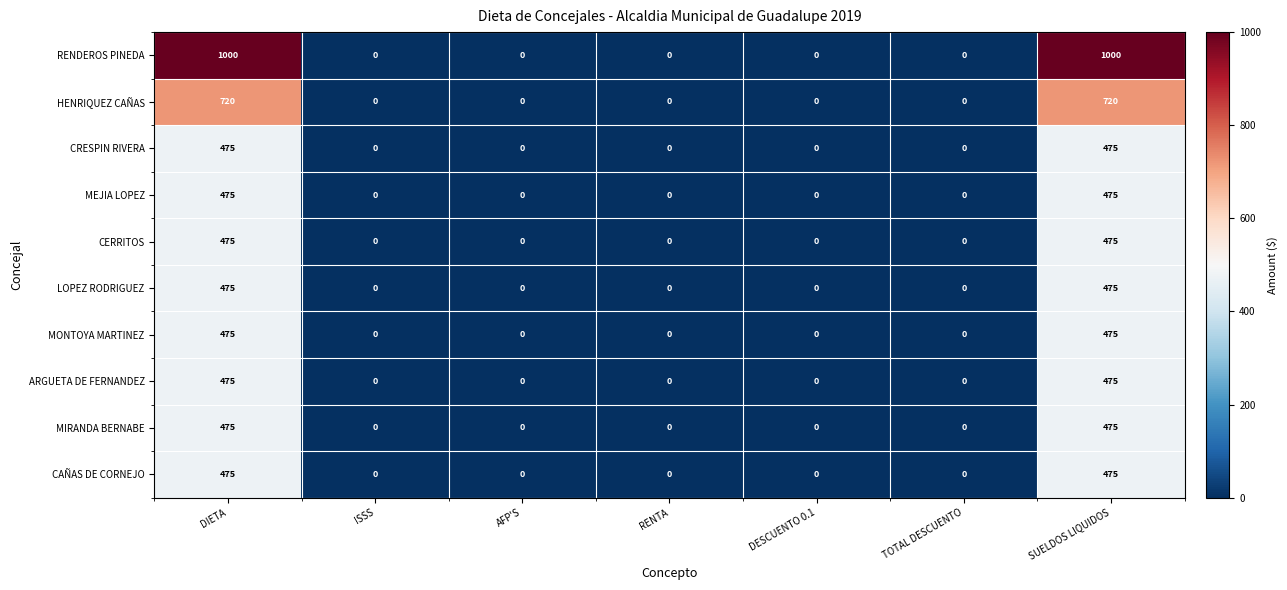

What is the difference between the maximum and minimum values in the CAÑAS DE CORNEJO series?

475